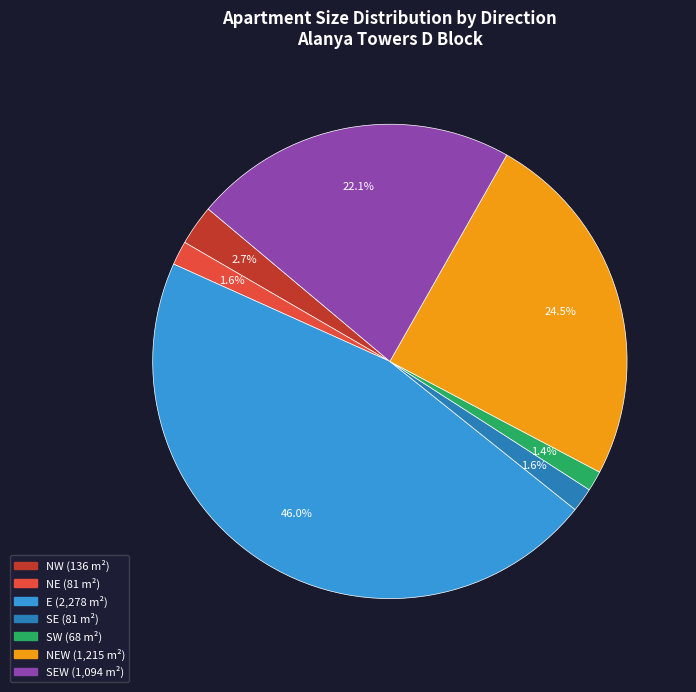

Is there any slice that represents more than half of the pie?

No